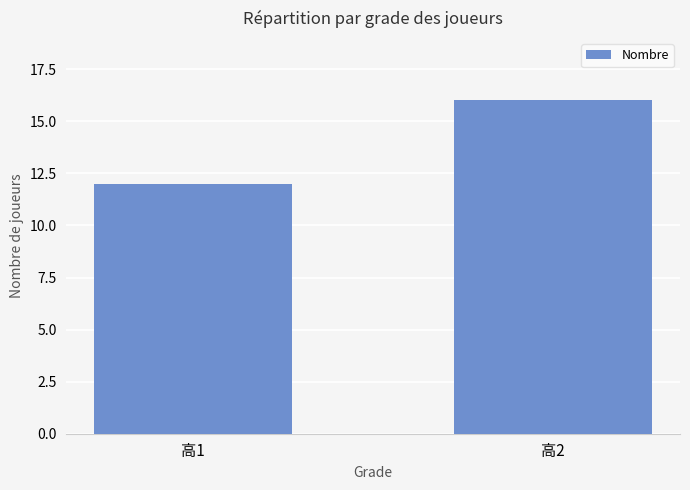

At which category does the chart reach its minimum across all series?

高1